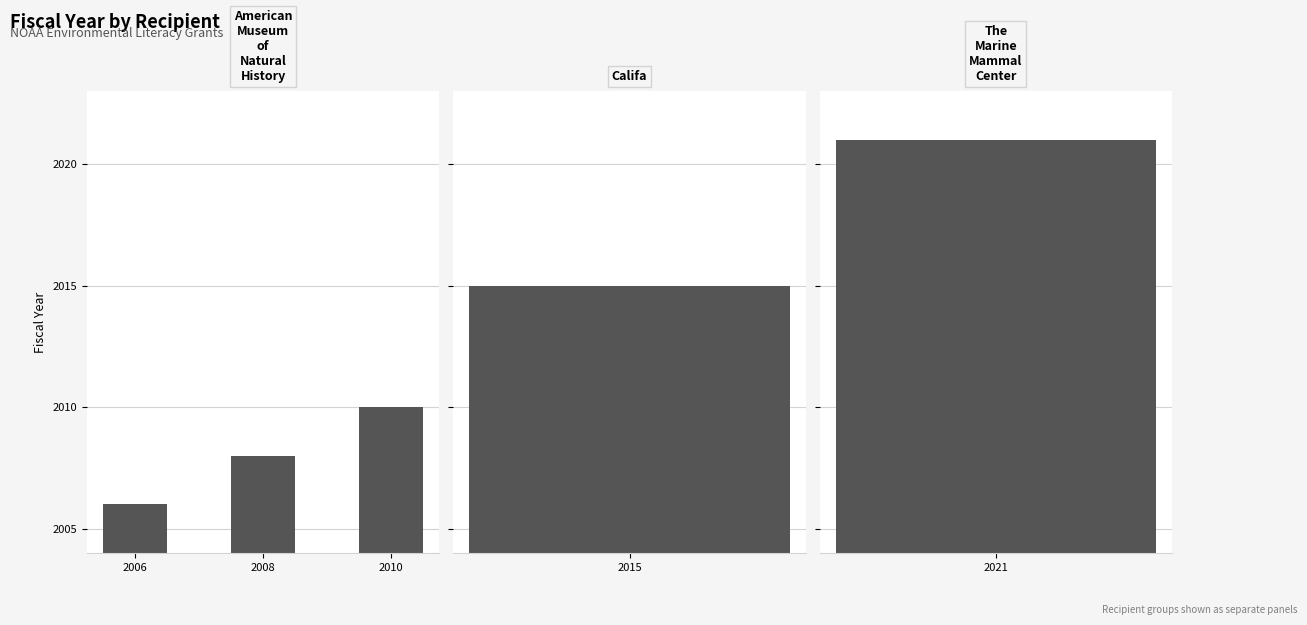

At which label does the data first exceed 2008?

2010